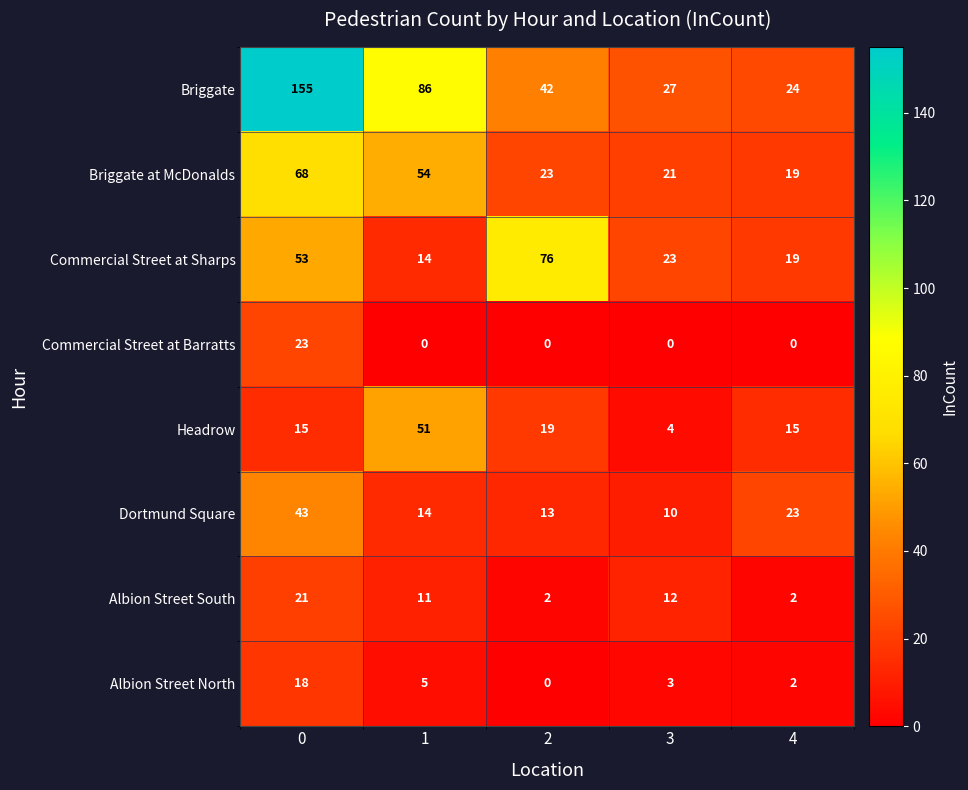

What is the difference between the maximum and minimum values in the Dortmund Square series?

33